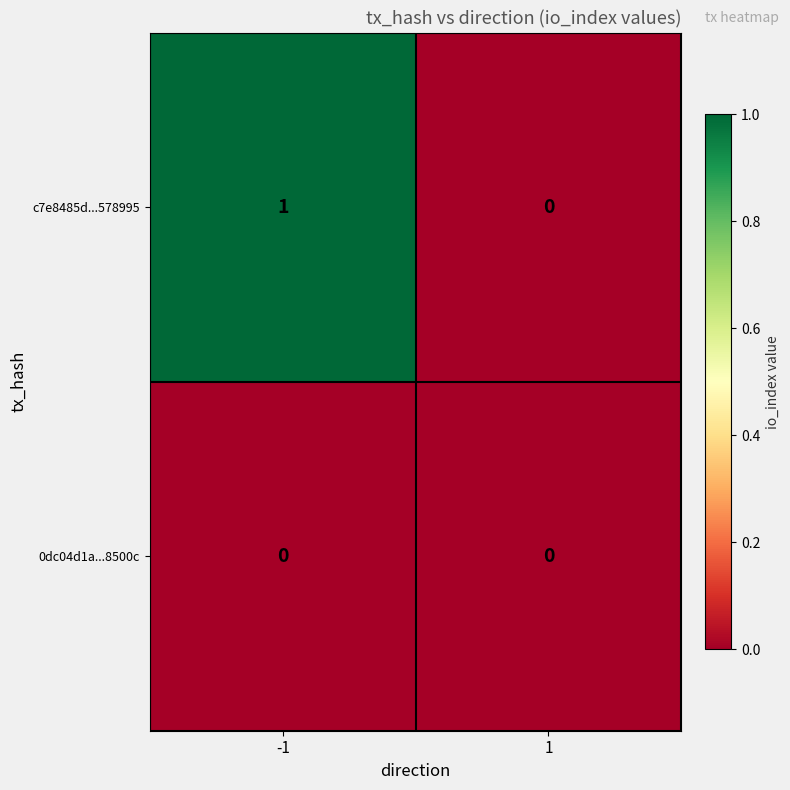

Which series has the largest total across all categories?

c7e8485d...578995